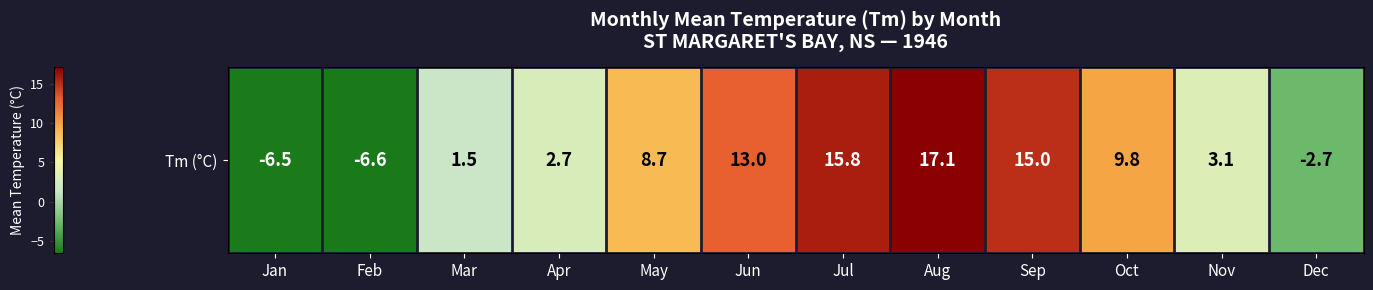

Is it true that the value at May is 14.2?

False